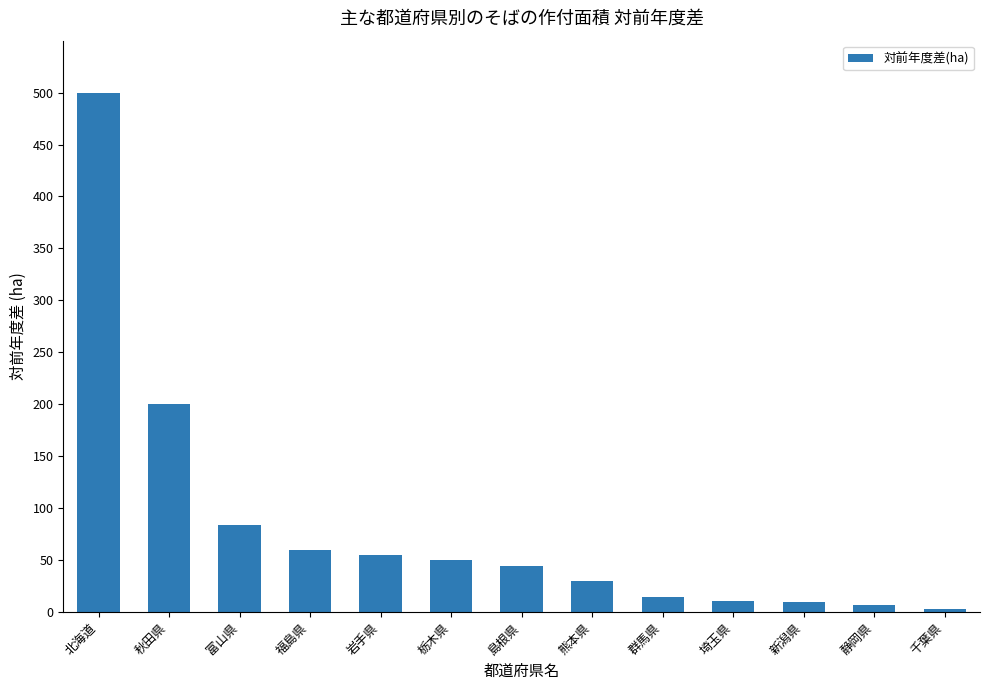

What is the change in value from 岩手県 to 千葉県?

-52